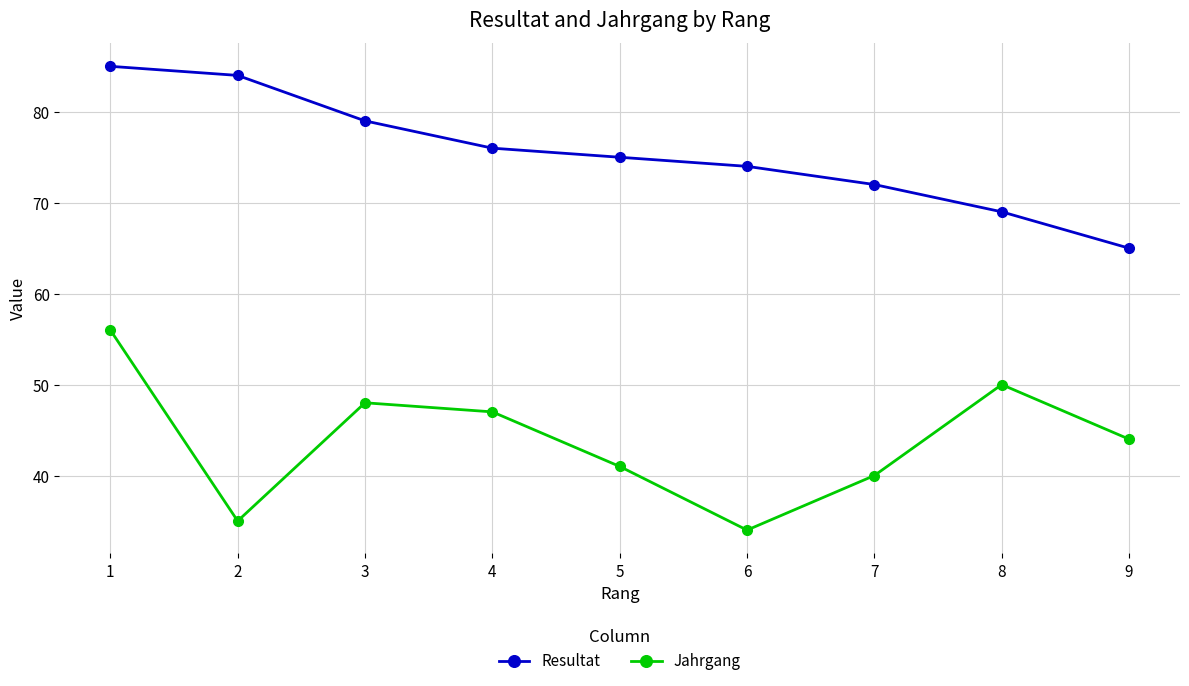

What is the total value across all series at 5?

116